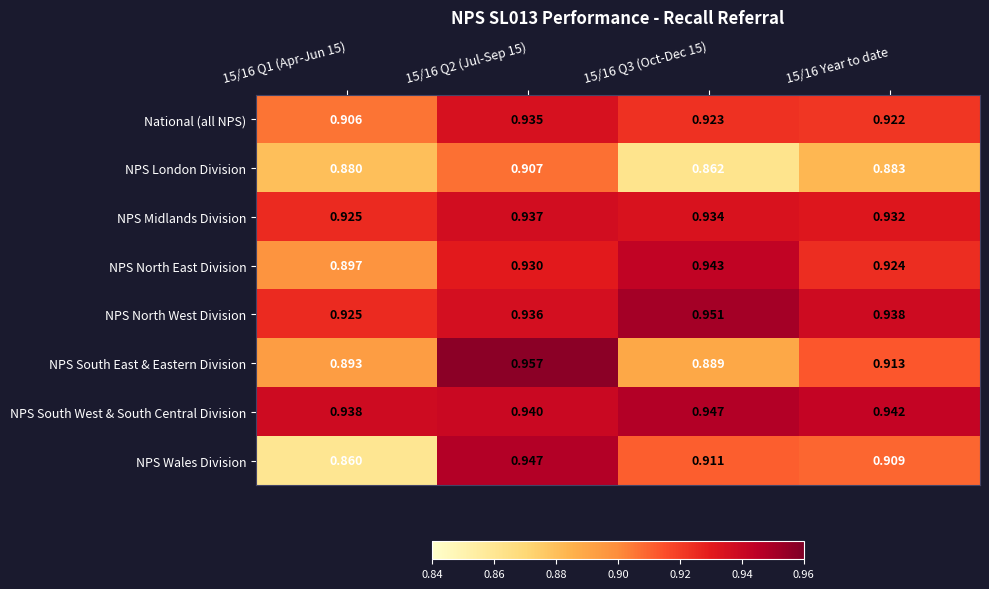

At 15/16 Q3 (Oct-Dec 15), list the series in order from smallest to largest.

NPS London Division, NPS South East & Eastern Division, NPS Wales Division, National (all NPS), NPS Midlands Division, NPS North East Division, NPS South West & South Central Division, NPS North West Division